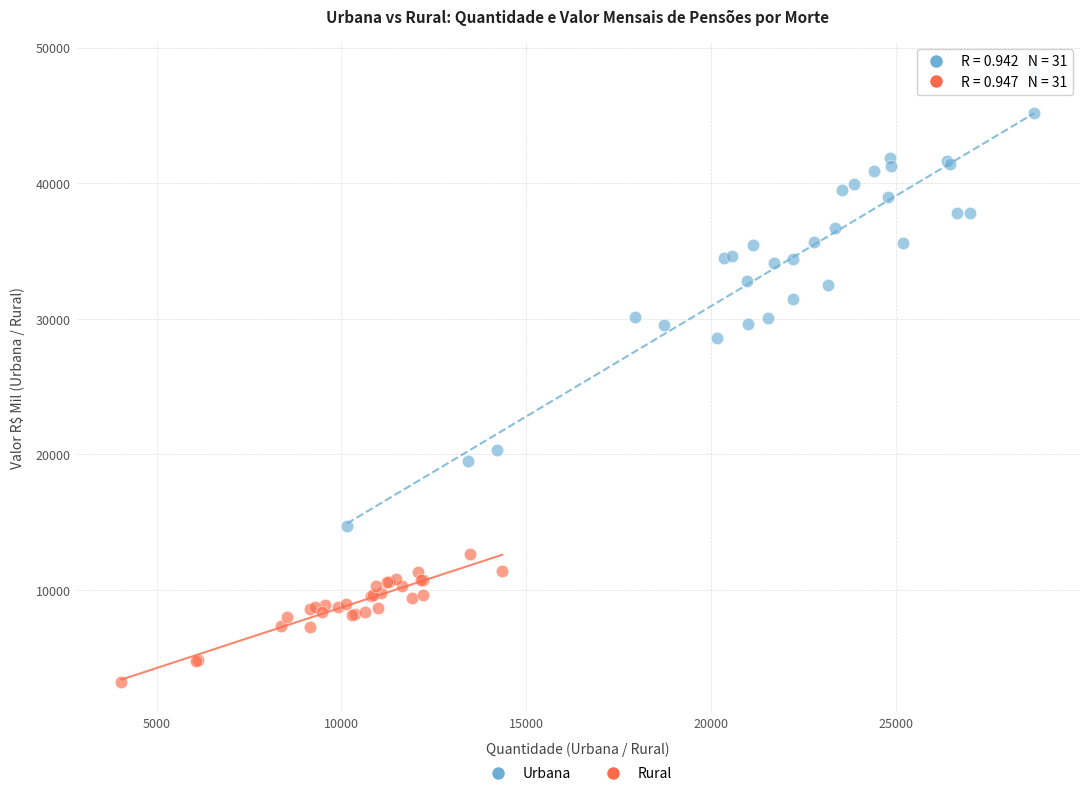

Which series reaches the minimum Y coordinate?

Rural